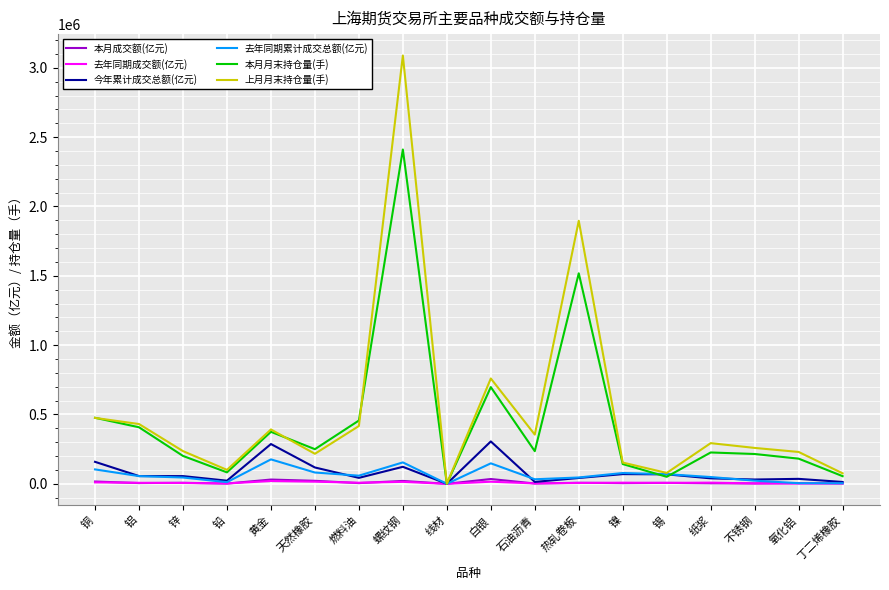

What is the highest value of the 上月月末持仓量(手) series?

3088321.0